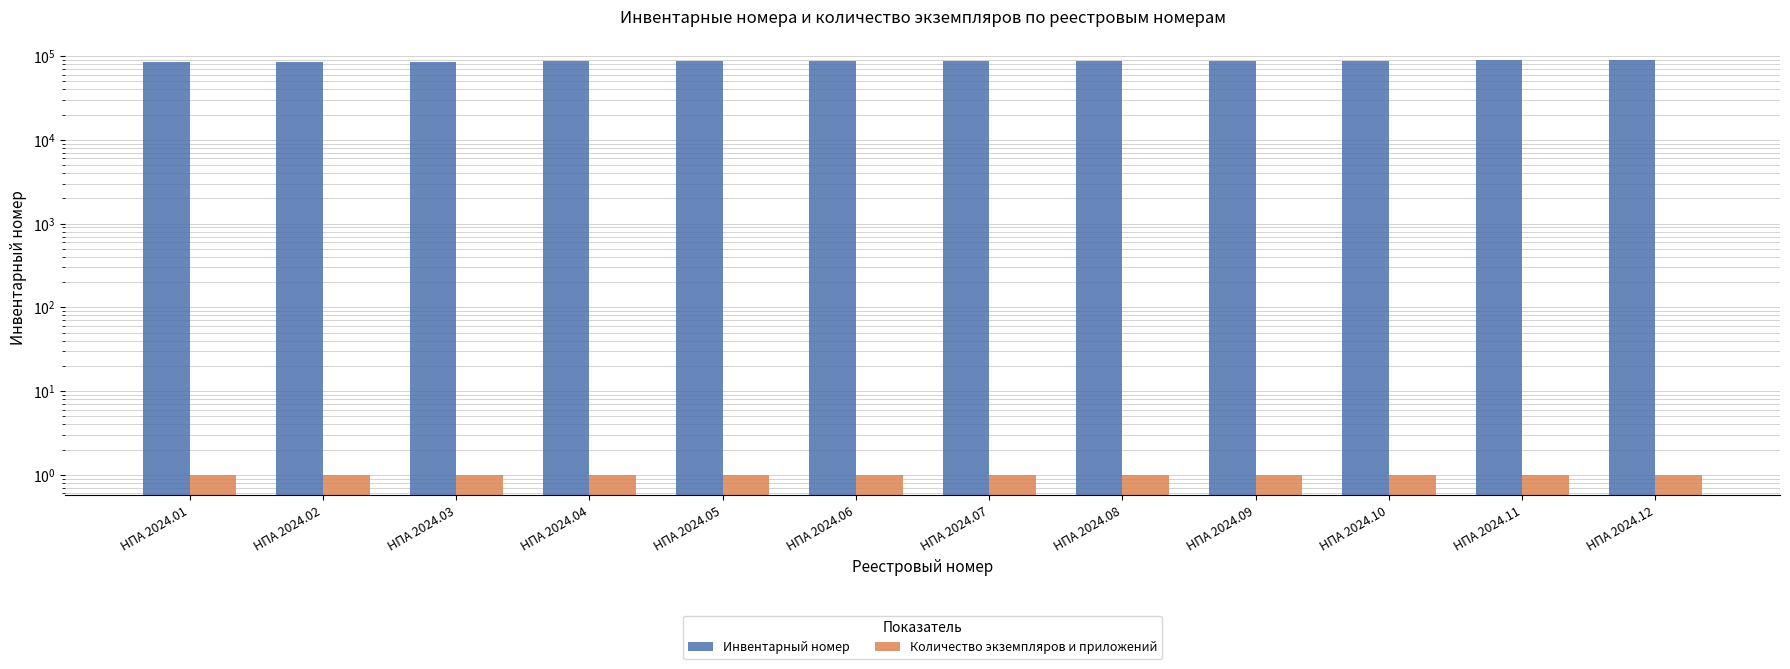

What is the total value across all series at НПА 2024.12?

89730